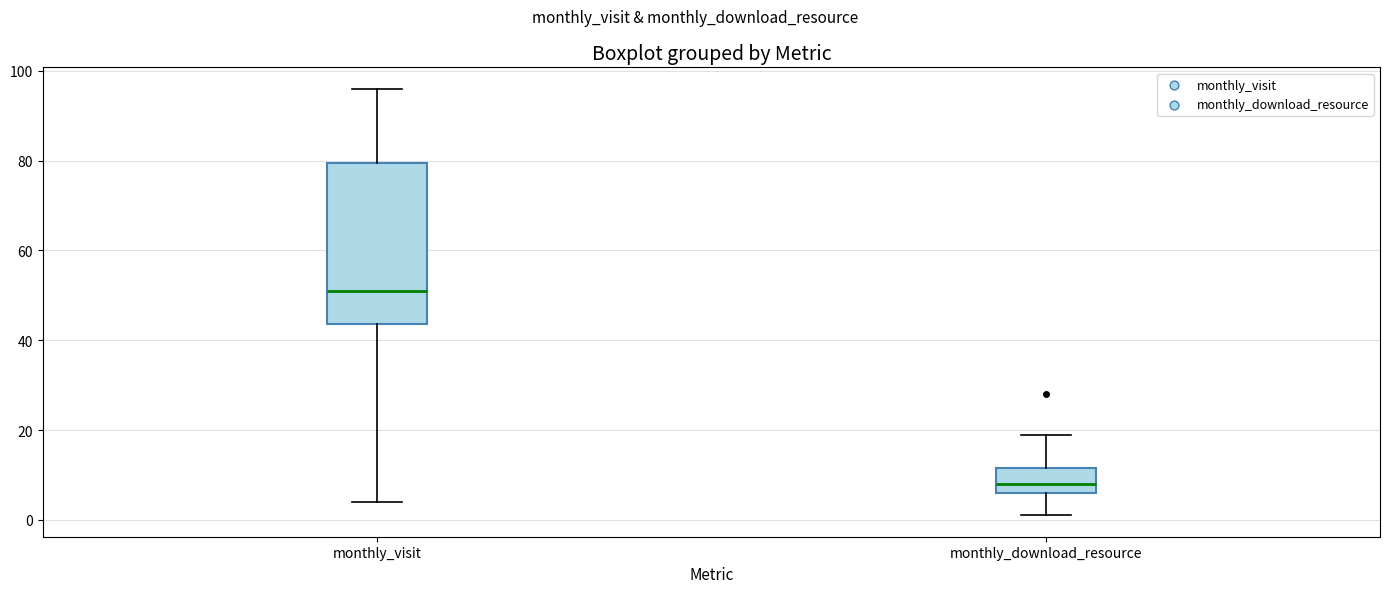

Reading left to right, transcribe this box plot: for each box, give where its median line is, the range the box spans, and where its two whiskers end, as read against the y-axis. The values are not printed on the chart, so give them approximately, as read against the axis.

monthly_visit: median 52, box 44 to 80, whiskers 4 to 96
monthly_download_resource: median 8, box 6 to 12, whiskers 2 to 20